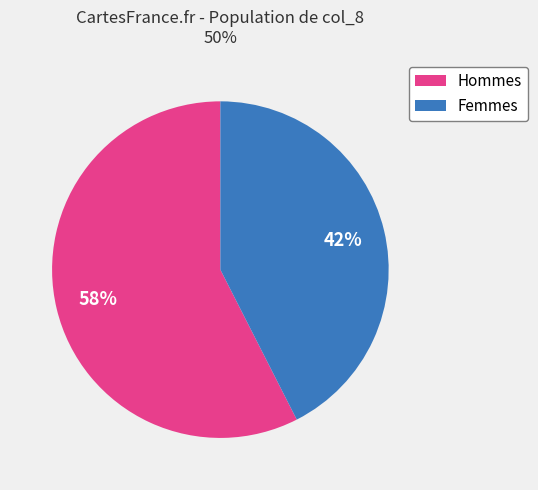

To the nearest percent, what is the average slice percentage?

50%